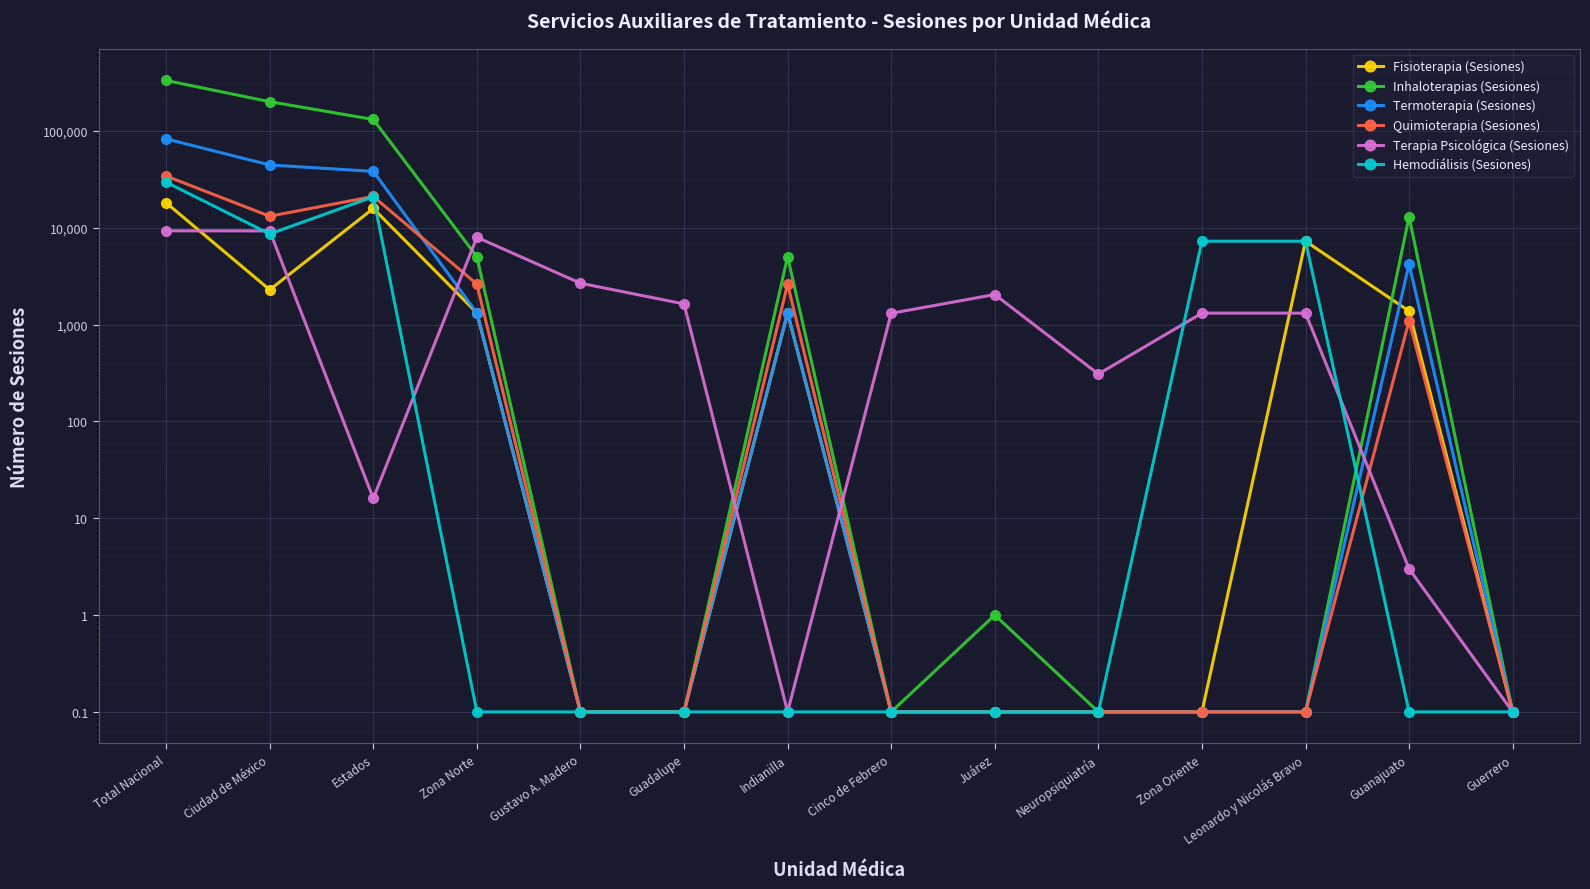

Which series has the widest spread of values?

Inhaloterapias (Sesiones)